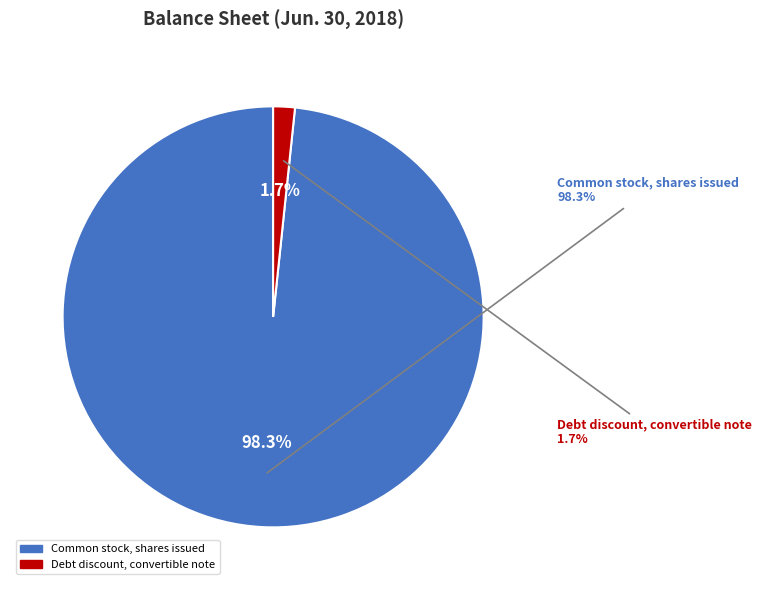

True or false: Common stock, shares issued accounts for 93% of the total.

False